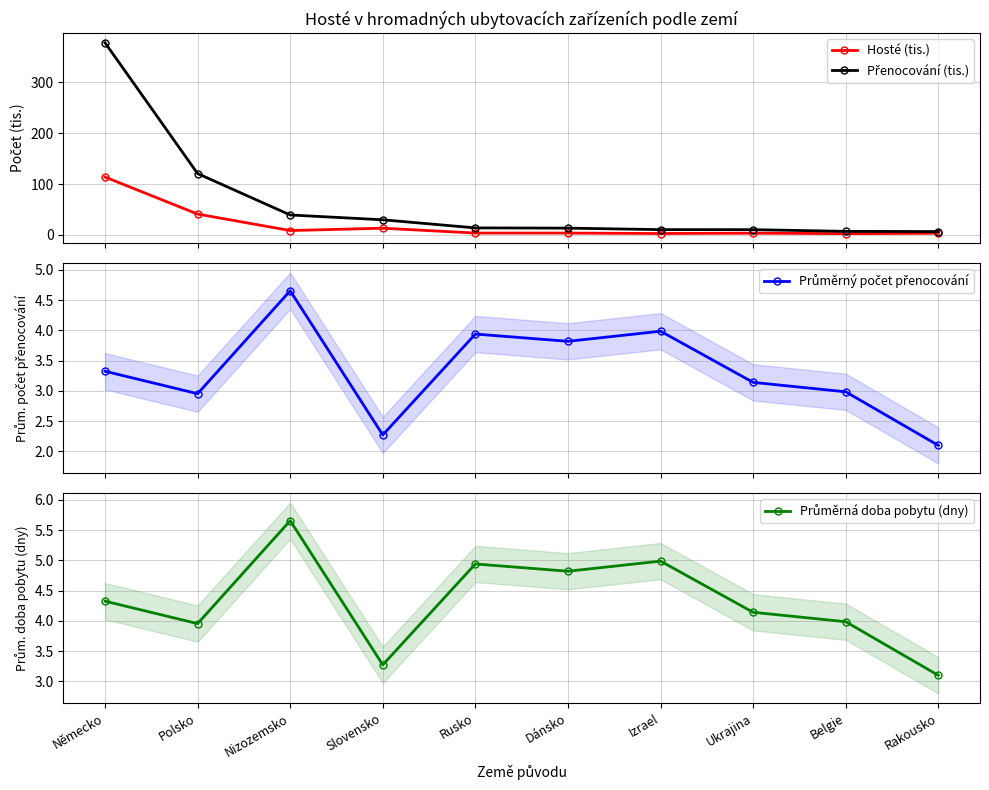

At which category does the chart reach its peak across all series?

Německo